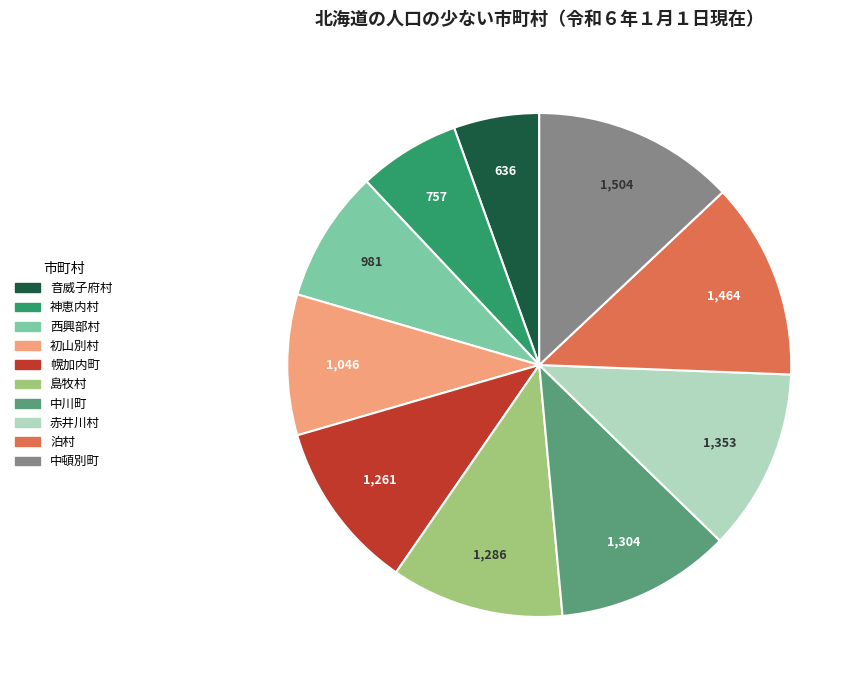

Does 西興部村 represent more than half of the total?

No